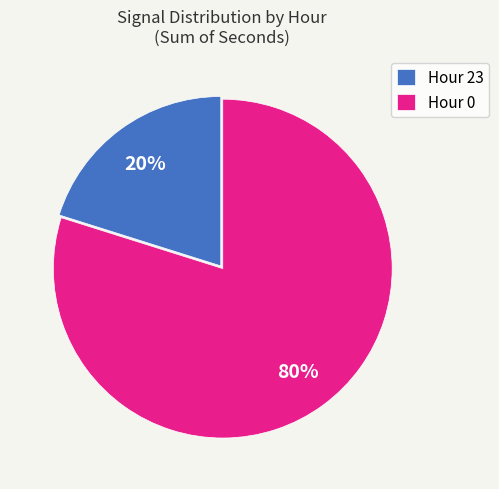

How many segments does this pie chart have?

2